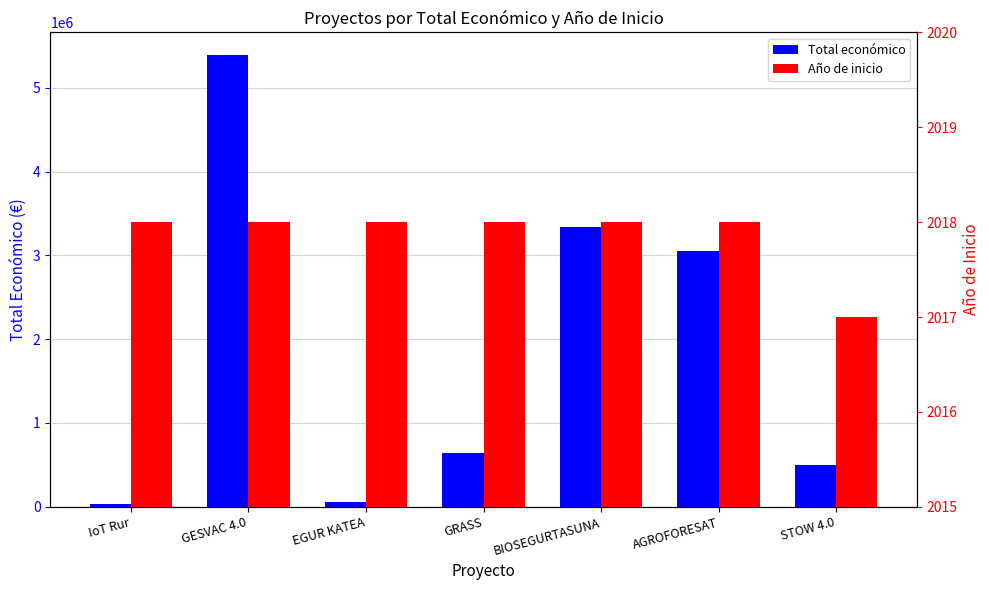

Which series has the largest range (max minus min)?

Total económico